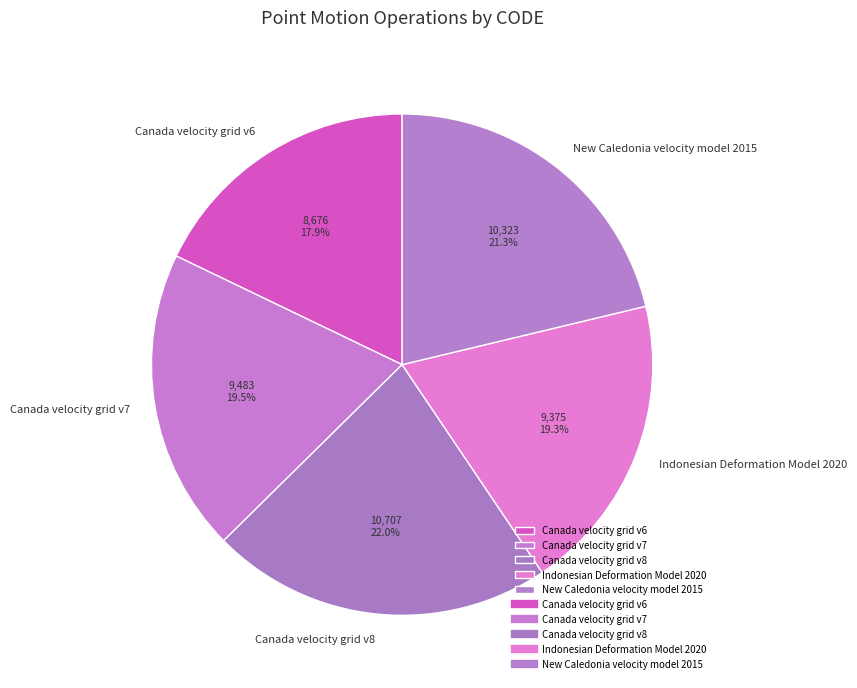

What percentage is the Canada velocity grid v8 slice, to the nearest percent?

22%